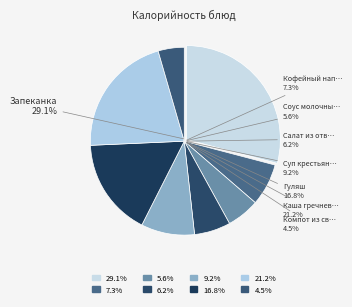

Which category has the smallest portion of the pie?

Компот из свежих плодов